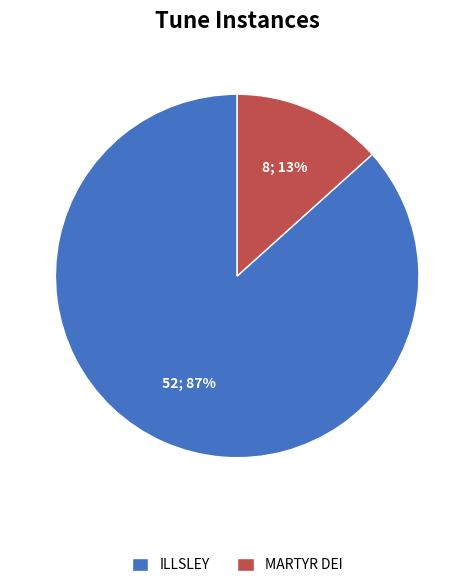

How many segments does this pie chart have?

2